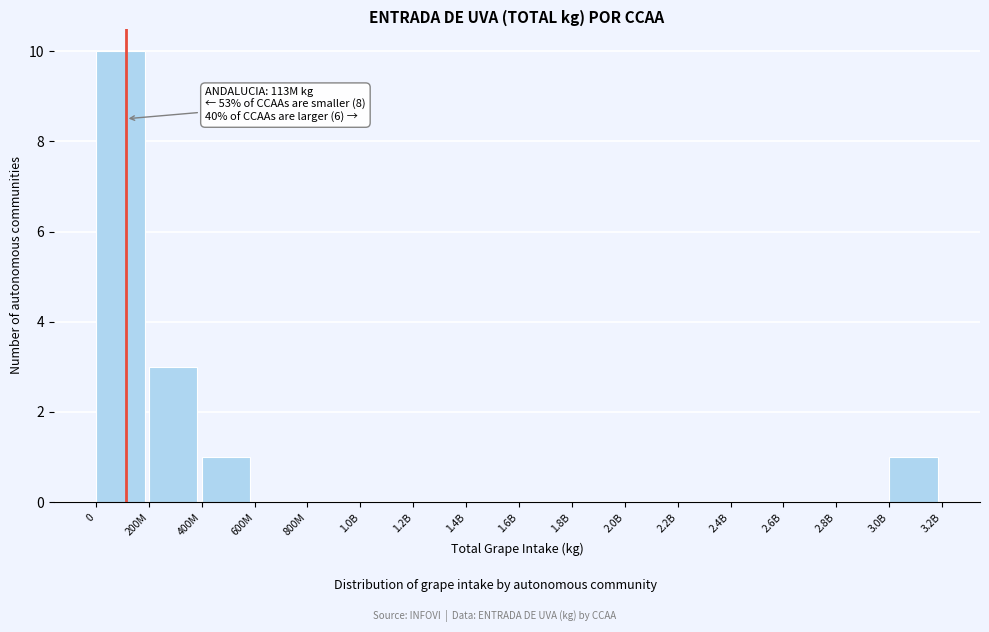

Reading left to right, transcribe all the data shown in this chart.

0=10	200M=3	400M=1	600M=0	800M=0	1.0B=0	1.2B=0	1.4B=0	1.6B=0	1.8B=0	2.0B=0	2.2B=0	2.4B=0	2.6B=0	2.8B=0	3.0B=1